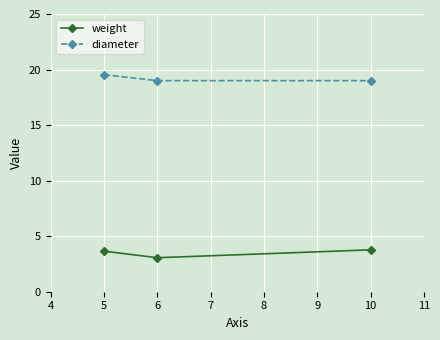

At which category is the sum across all series the highest?

5